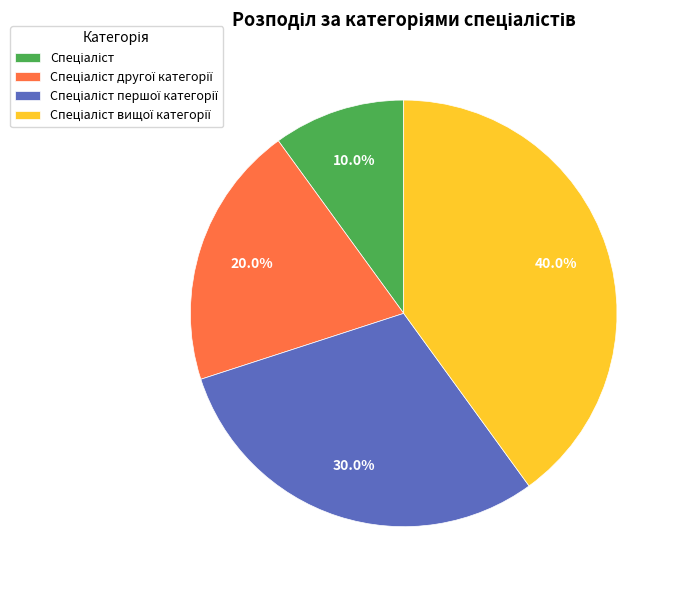

Count the number of slices in the pie.

4